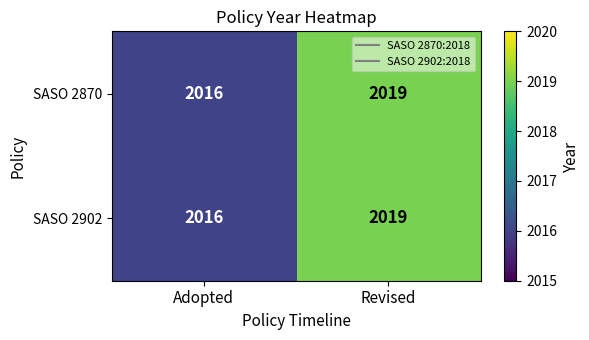

Reading left to right, list all the values displayed in this chart.

SASO 2870: Adopted=2016	Revised=2019
SASO 2902: Adopted=2016	Revised=2019